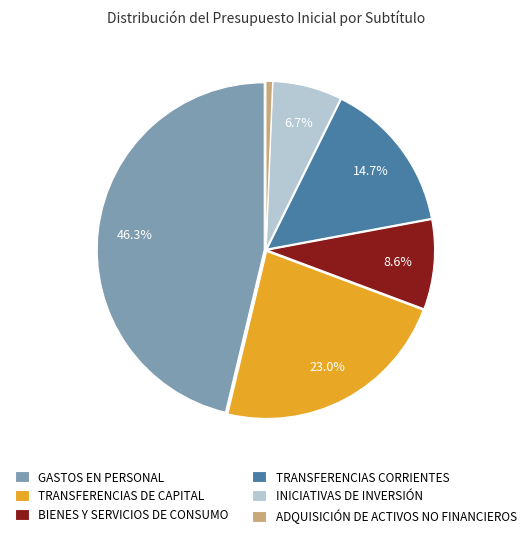

Is GASTOS EN PERSONAL the majority of the pie?

No